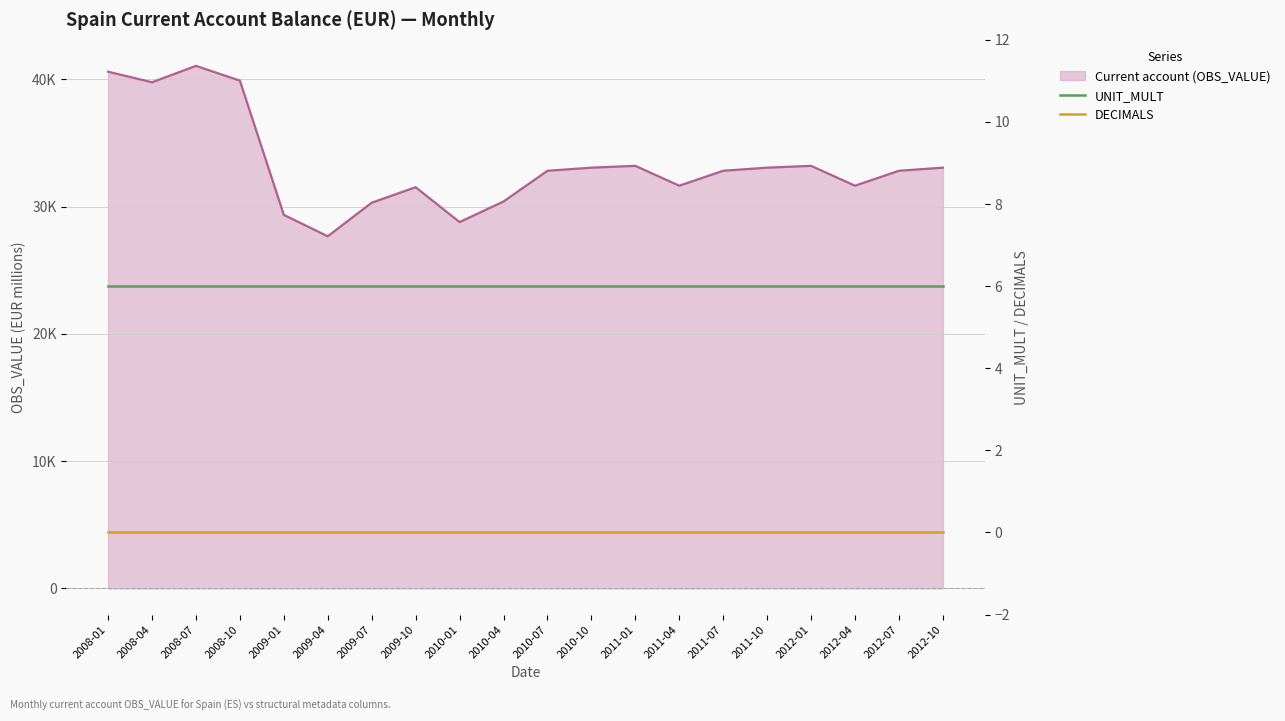

What position from the left is 2009-10?

8